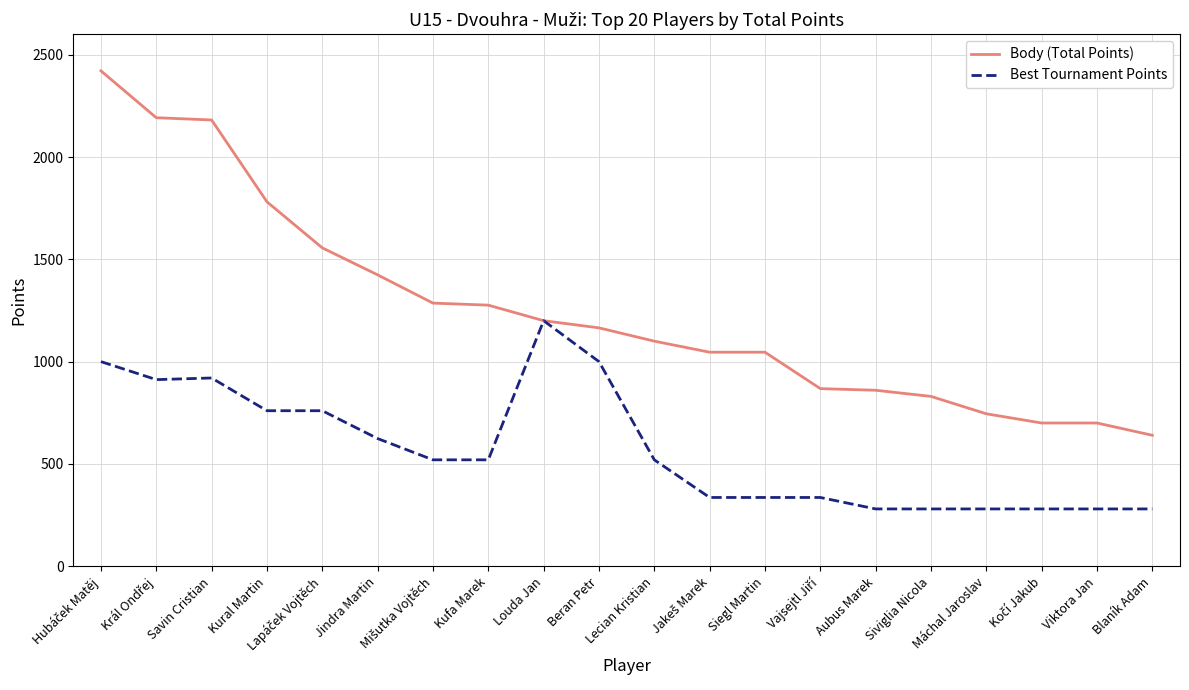

The value of Best Tournament Points at Lecian Kristian is 520. True or false?

True